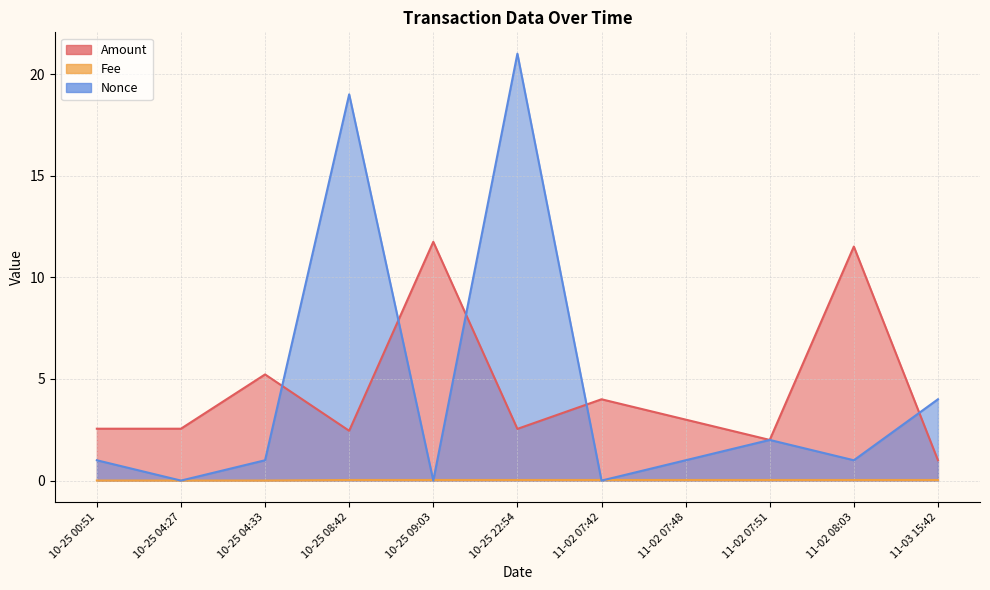

At which category does Nonce reach its first local peak?

10-25 08:42